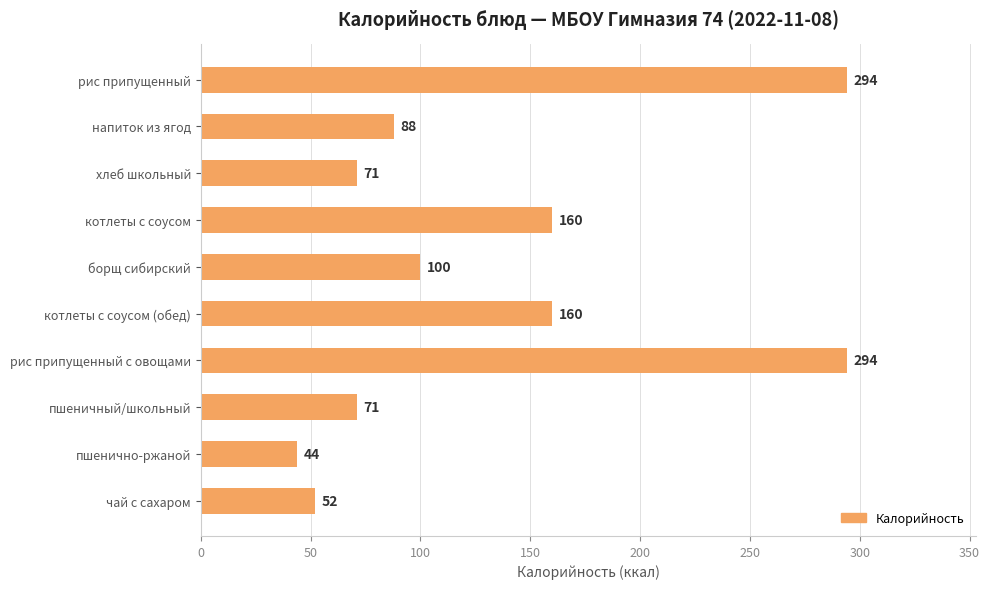

What is the label of the 8th bar from the bottom?

хлеб школьный